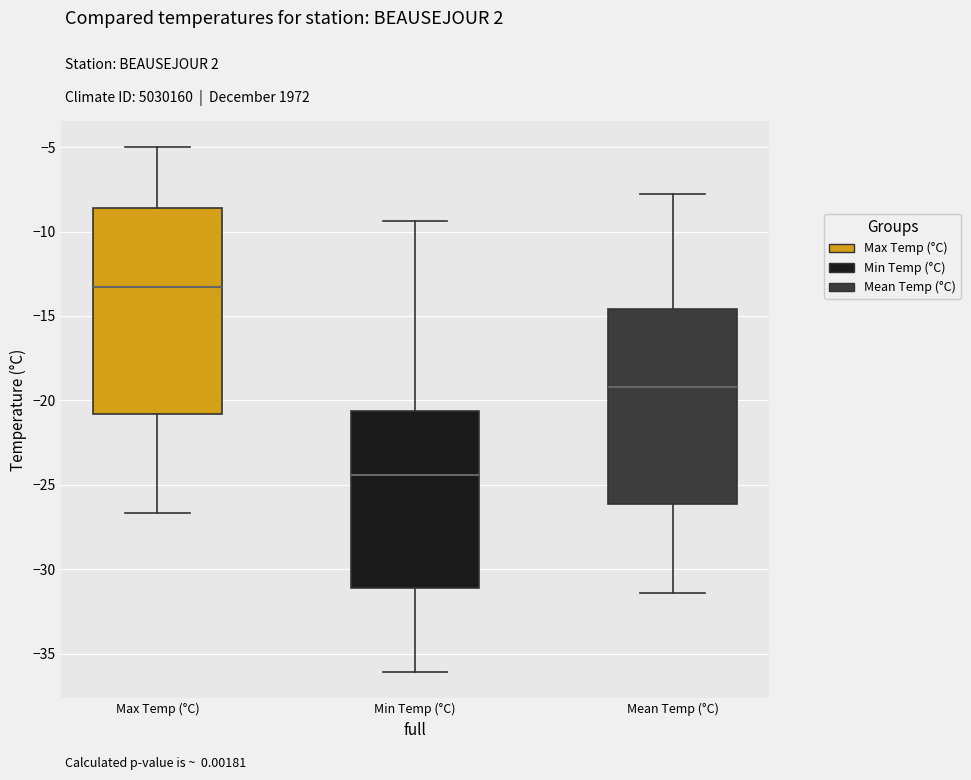

Reading left to right, read every box against the y-axis: the position of its median line, the range the box covers, and the ends of its whiskers. The values are not printed on the chart, so give them approximately, as read against the axis.

Max Temp (°C): median -13.5, box -21.0 to -8.5, whiskers -26.5 to -5.0
Min Temp (°C): median -24.5, box -31.0 to -20.5, whiskers -36.0 to -9.5
Mean Temp (°C): median -19.0, box -26.0 to -14.5, whiskers -31.5 to -8.0